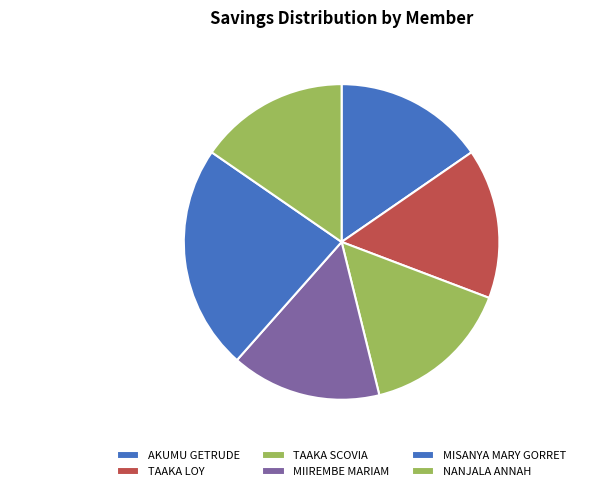

Is the sum of TAAKA SCOVIA and TAAKA LOY greater than half?

No